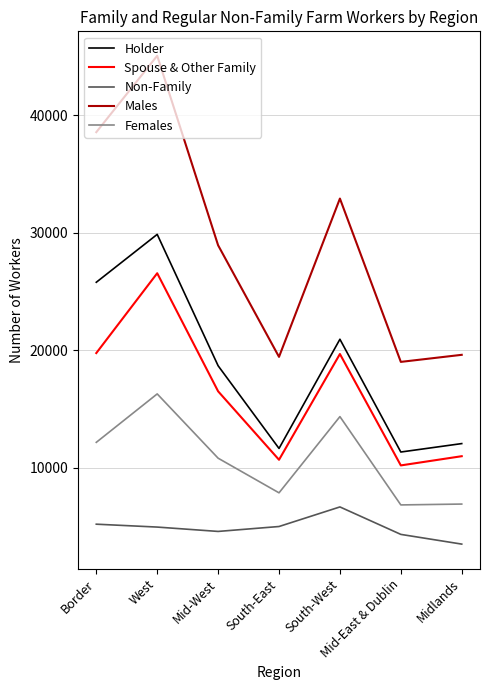

What is the greatest value displayed?

45062